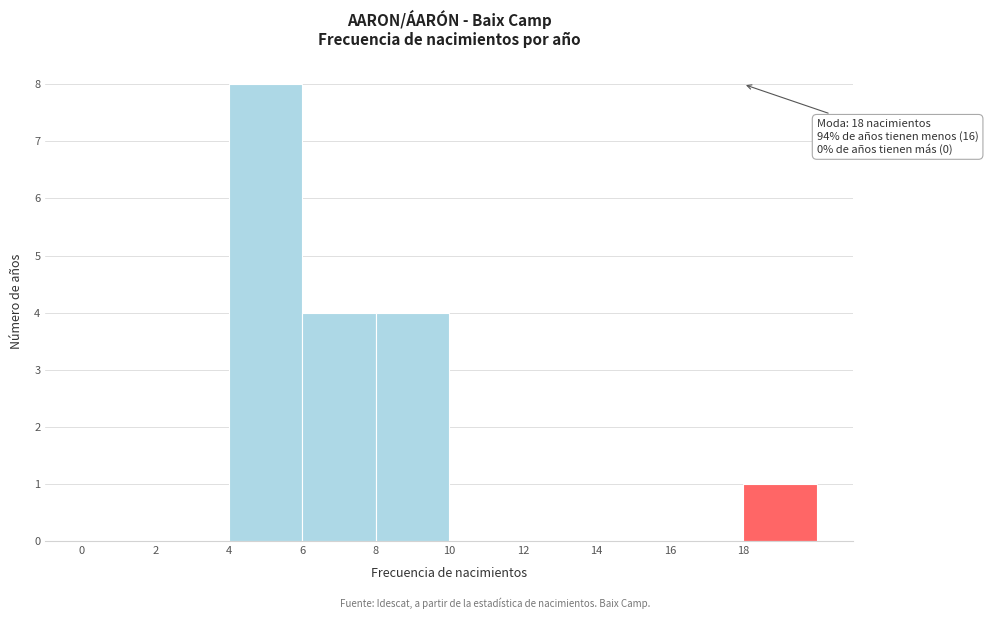

Which range on the x-axis has the tallest bar?

4 to 6